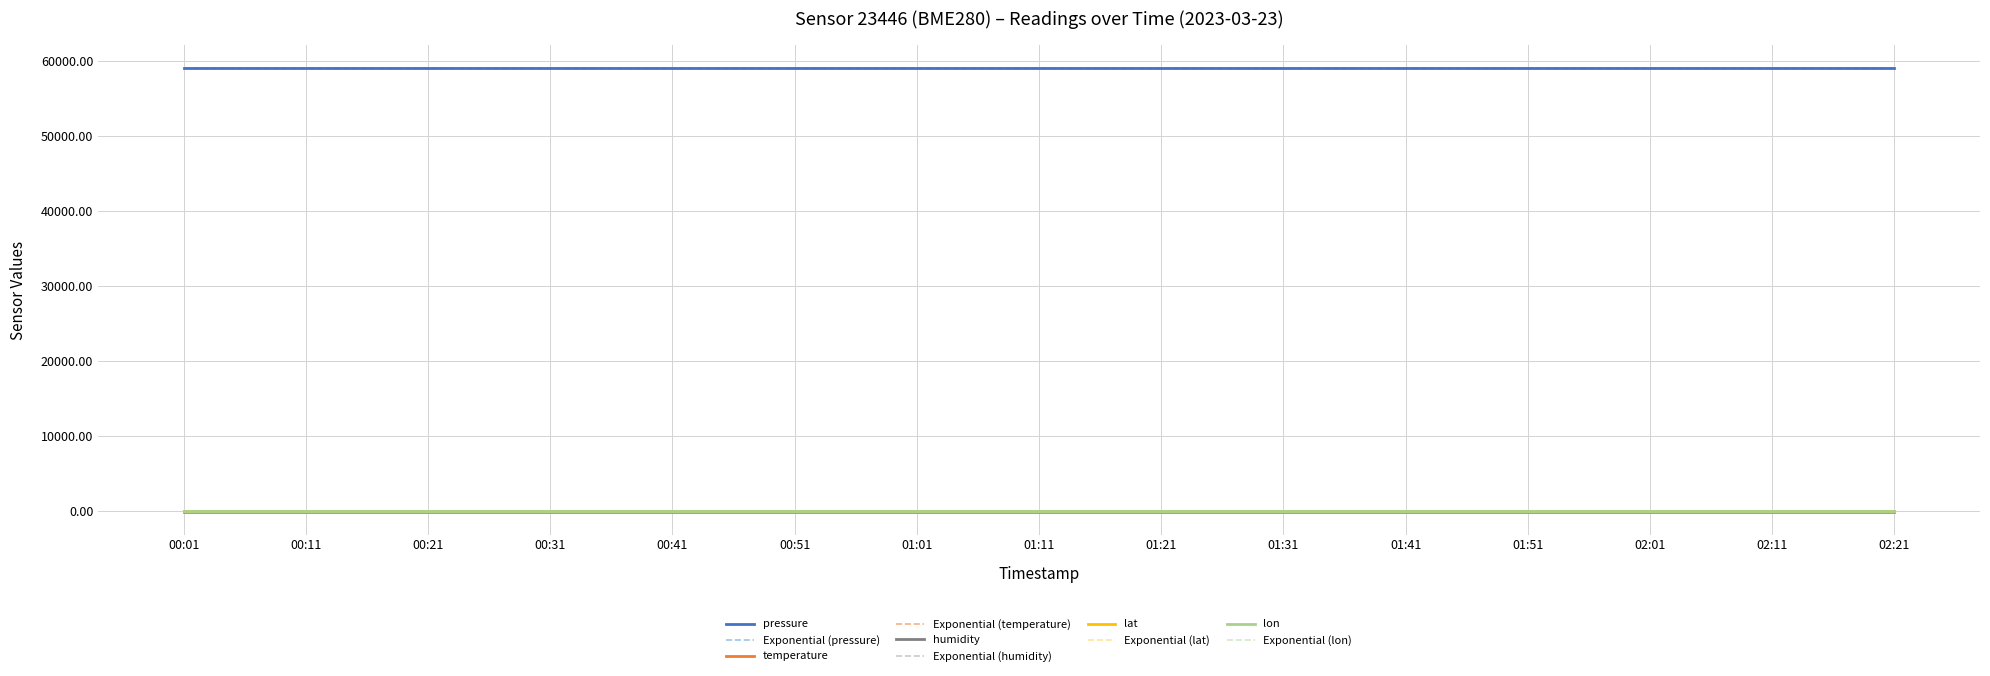

List the series in order of their peak value, lowest first.

temperature, lon, lat, humidity, pressure